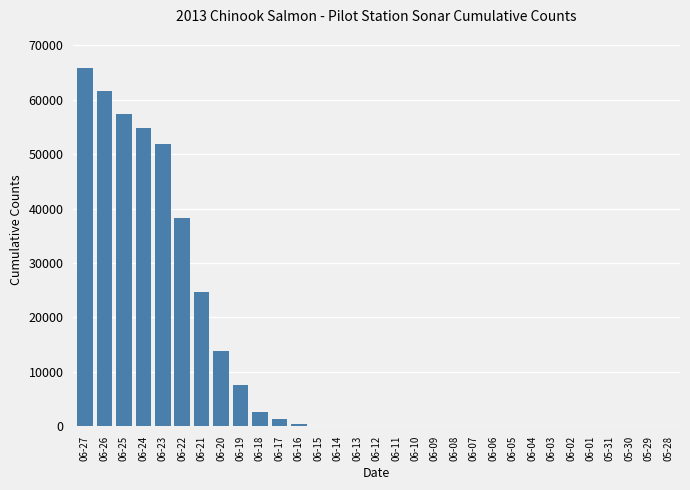

What is the greatest value displayed?

65835